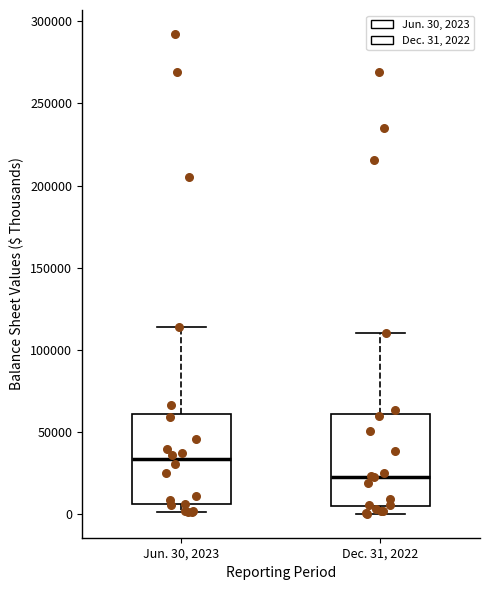

Where does the median line of the box for Jun. 30, 2023 sit on the y-axis? The values are not printed on the chart, so give them approximately, as read against the axis.

35000